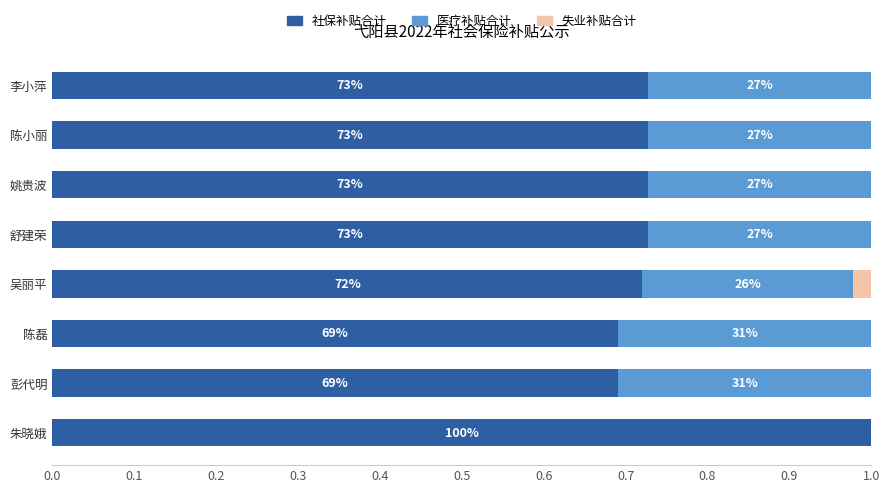

What is the difference between the maximum and minimum values in the 社保补贴合计 series?

0.3